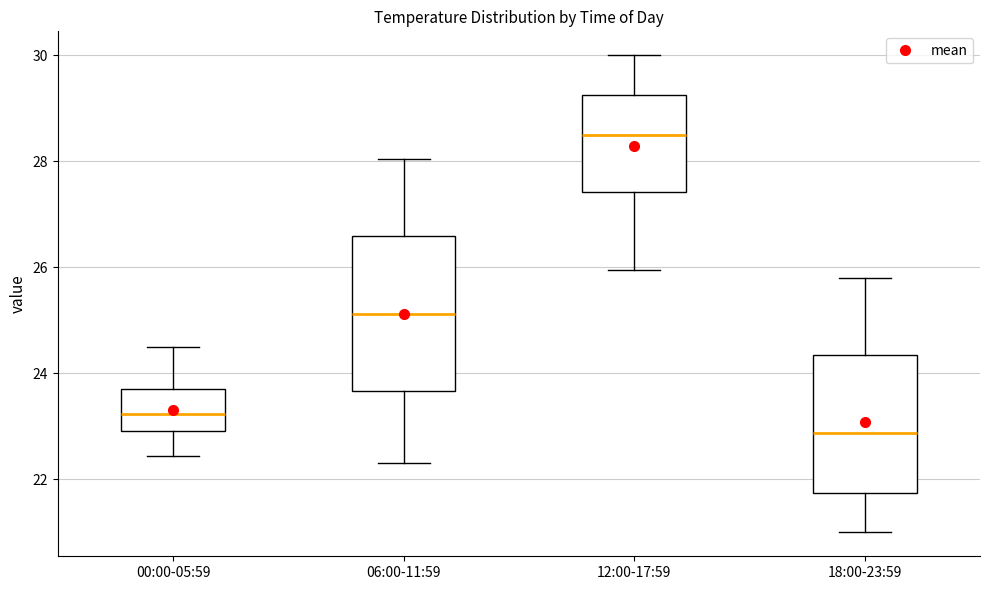

Reading left to right, read every box against the y-axis: the position of its median line, the range the box covers, and the ends of its whiskers. The values are not printed on the chart, so give them approximately, as read against the axis.

00:00-05:59: median 23.2, box 23.0 to 23.8, whiskers 22.4 to 24.6
06:00-11:59: median 25.2, box 23.6 to 26.6, whiskers 22.4 to 28.0
12:00-17:59: median 28.6, box 27.4 to 29.2, whiskers 26.0 to 30.0
18:00-23:59: median 22.8, box 21.8 to 24.4, whiskers 21.0 to 25.8